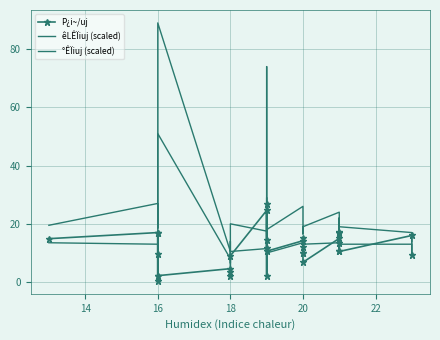

Which series ends up on top after the final intersection of P¿i~/uj and °ÊÏiuj (scaled)?

°ÊÏiuj (scaled)